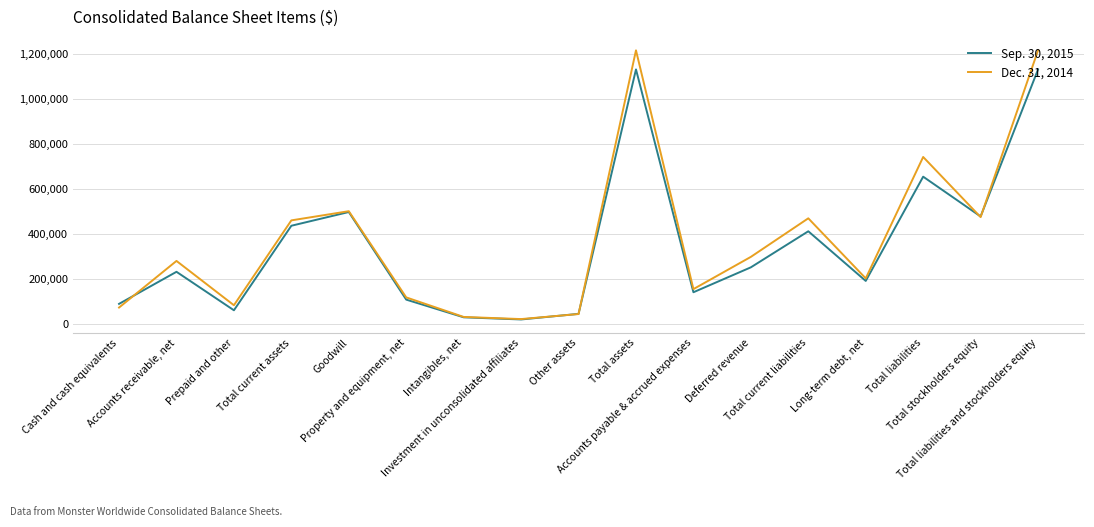

What is the total value across all series at Investment in unconsolidated affiliates?

39655